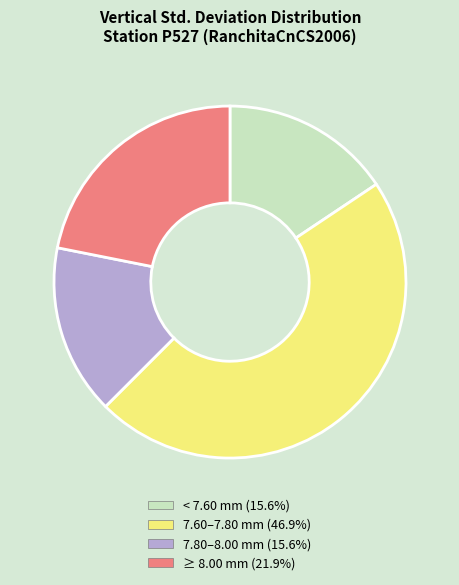

Approximately how many times larger is the value at ≥ 8.00 mm (21.9%) compared to 7.80–8.00 mm (15.6%)?

1.4